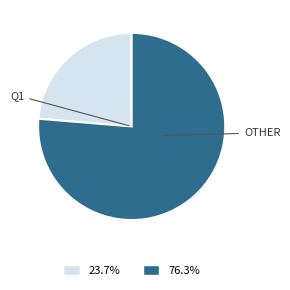

How many slices are in this pie chart?

2